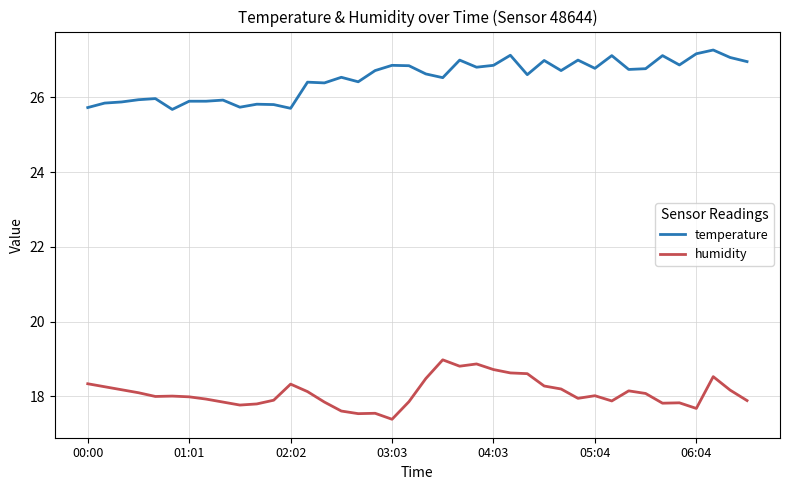

Rank the series by their average value, from lowest to highest.

humidity, temperature